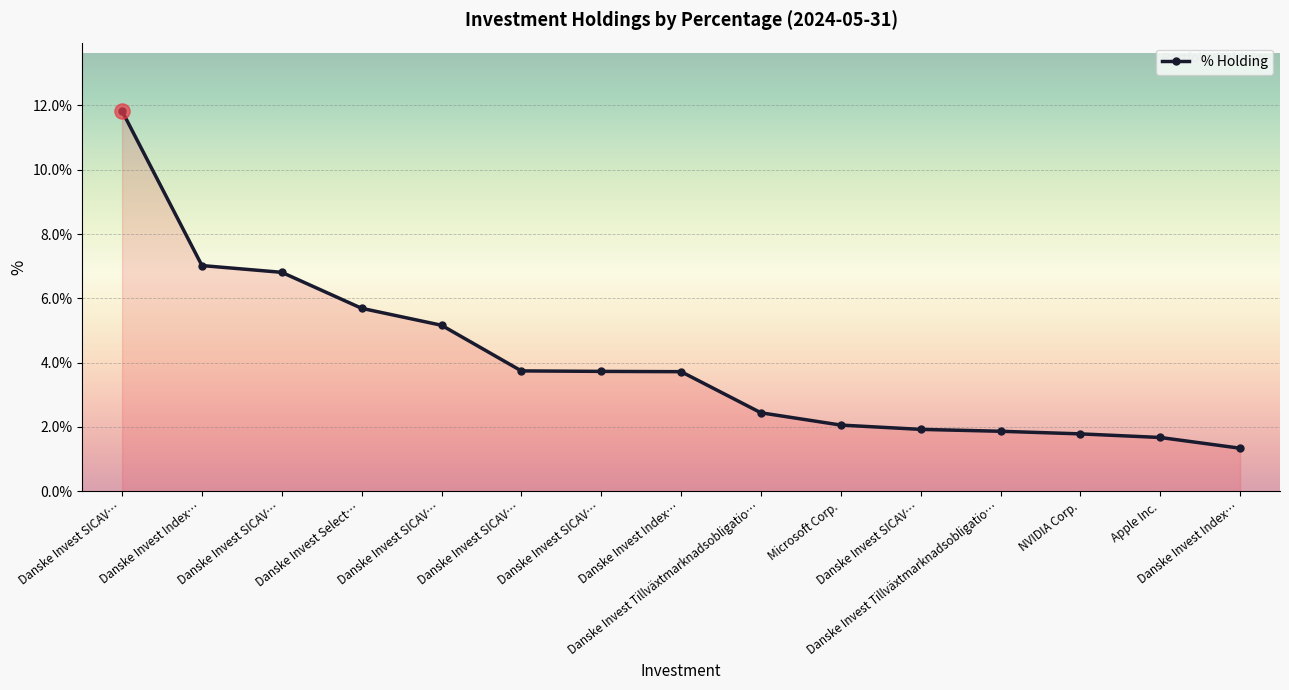

What is the ratio of the value at Danske Invest Index… to the value at Danske Invest SICAV…?

1.9